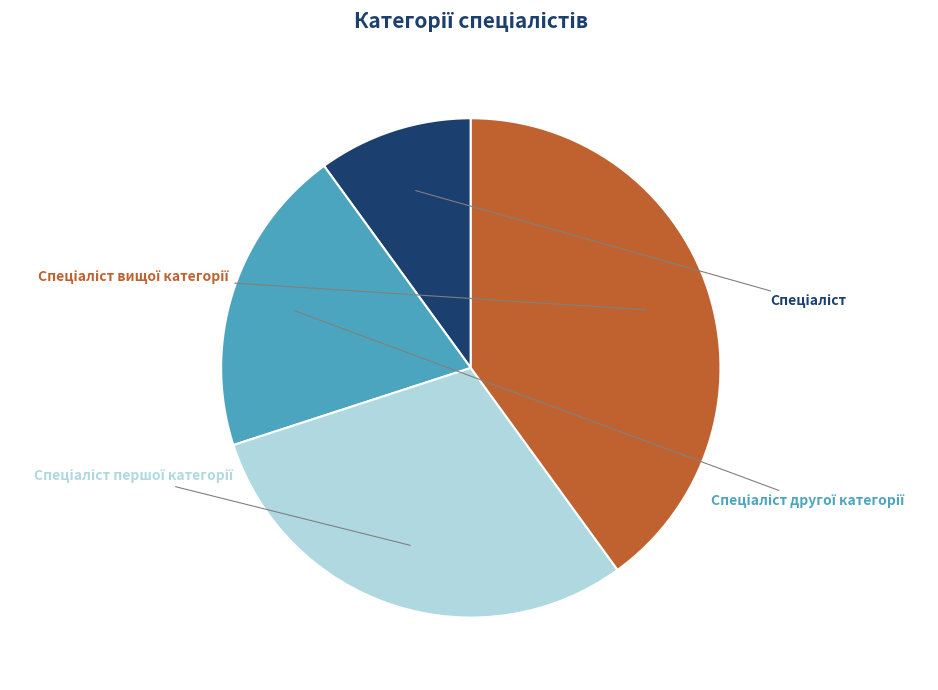

The Спеціаліст другої категорії slice represents 12% of the pie. True or false?

False